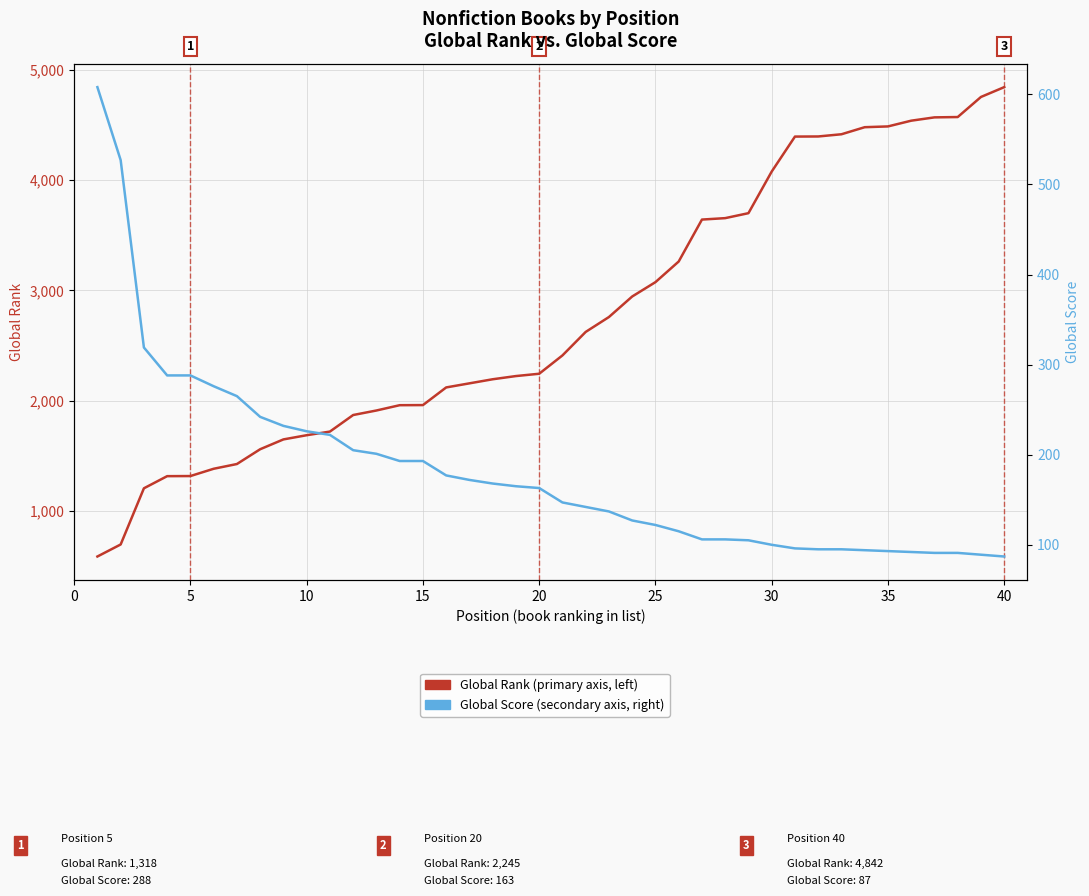

What is the maximum value shown in the chart?

4842